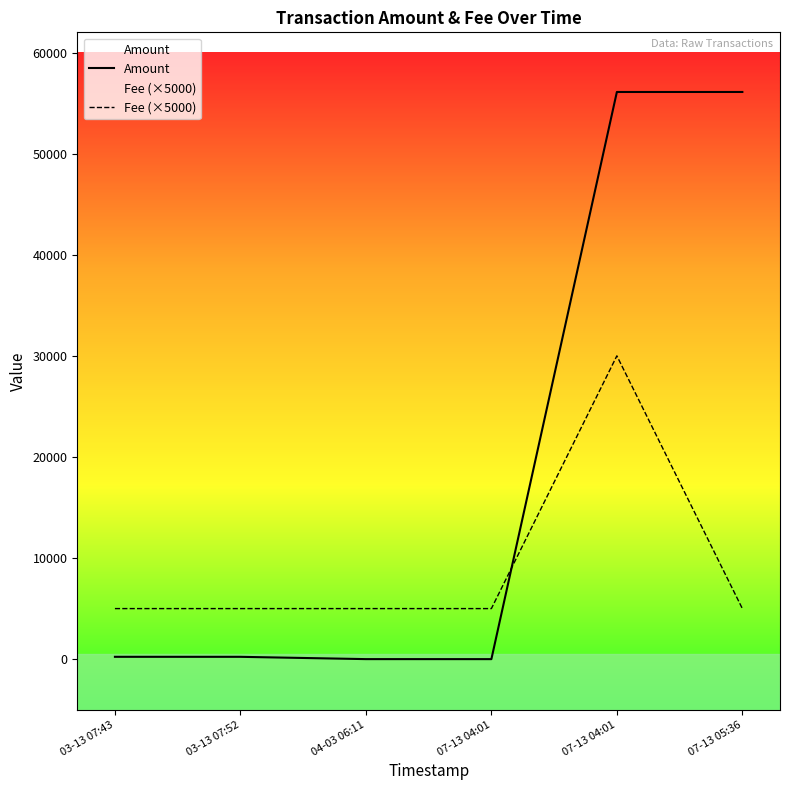

Between 04-03 06:11 and 07-13 04:01, which series saw the biggest shift?

Amount